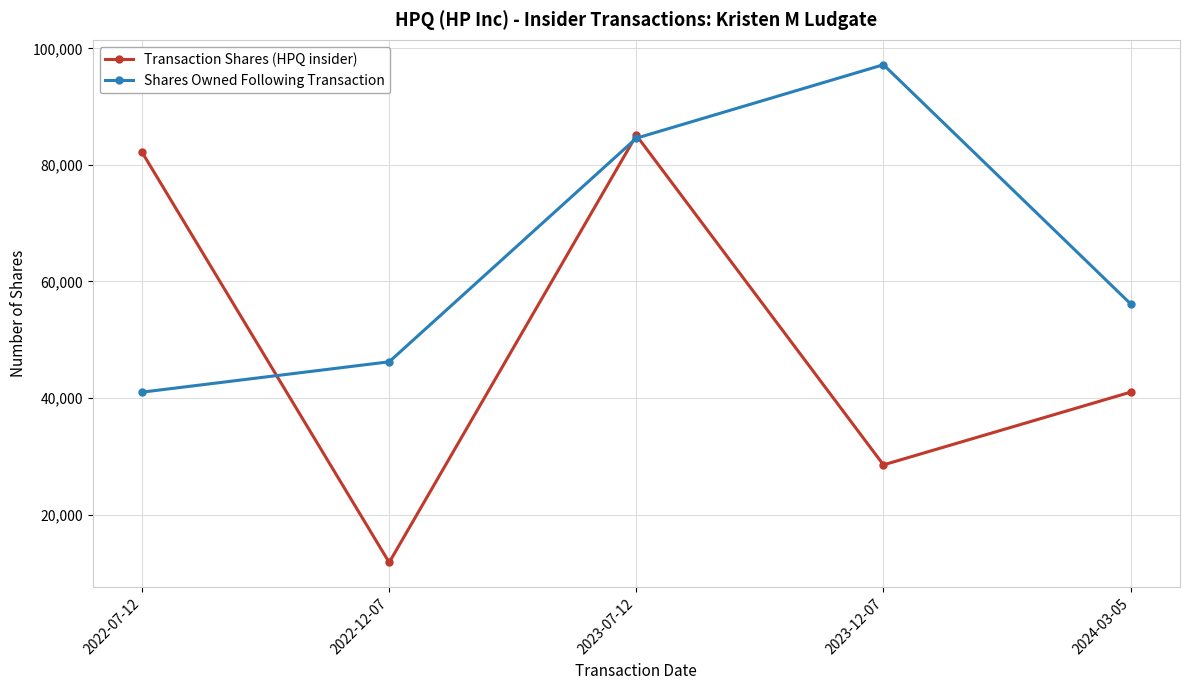

How many series are shown in this chart?

2